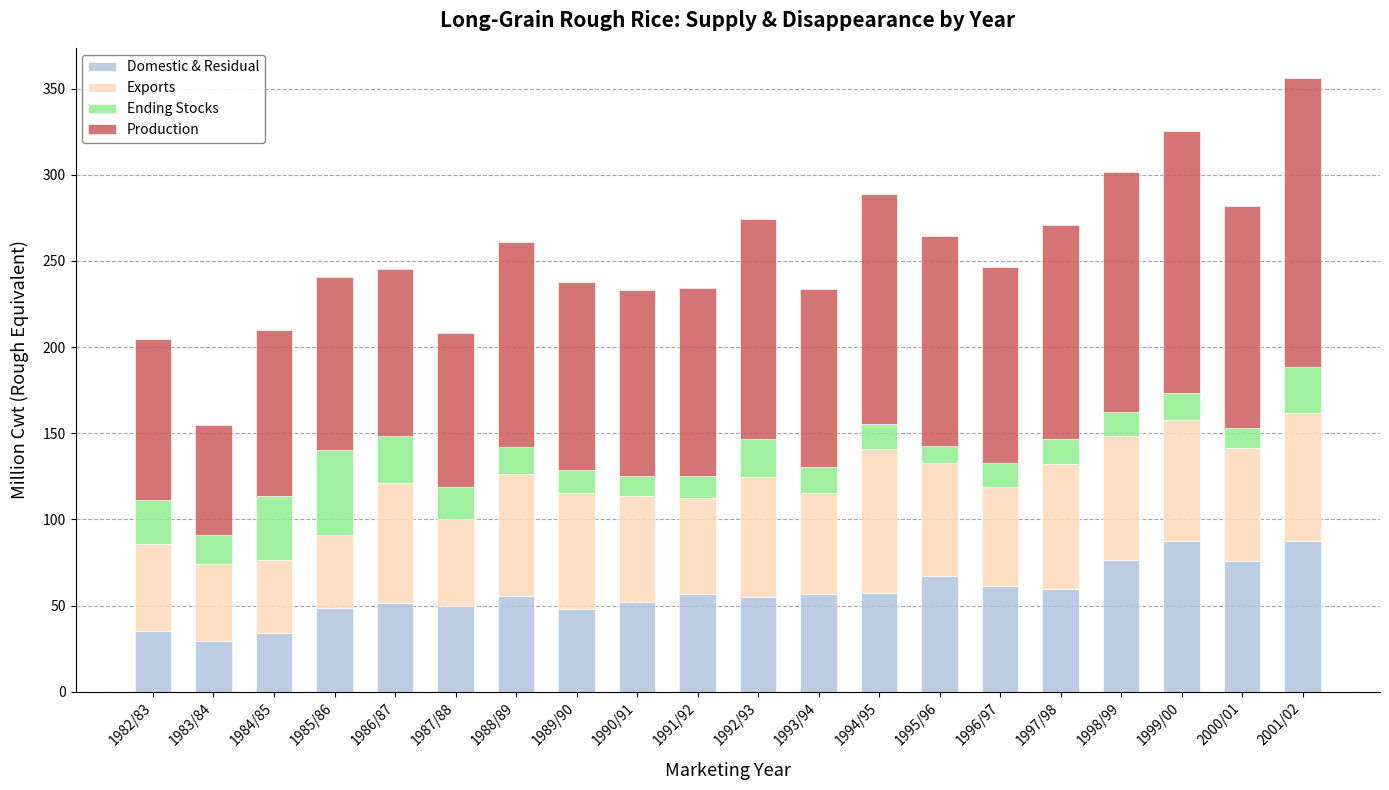

What is the highest value of the Domestic & Residual series?

87.6